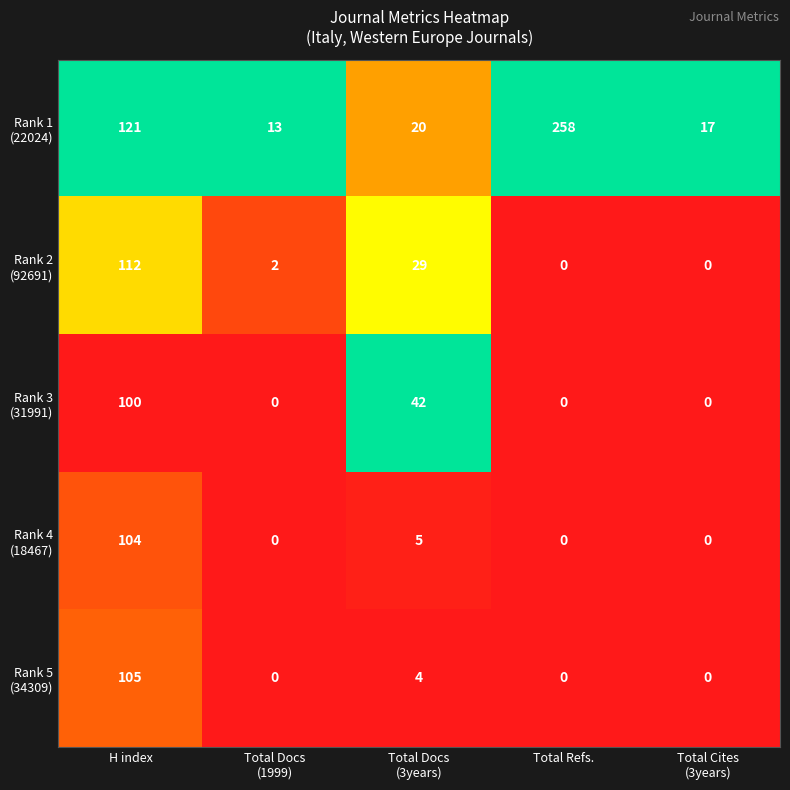

At which category is the sum across all series the highest?

H index